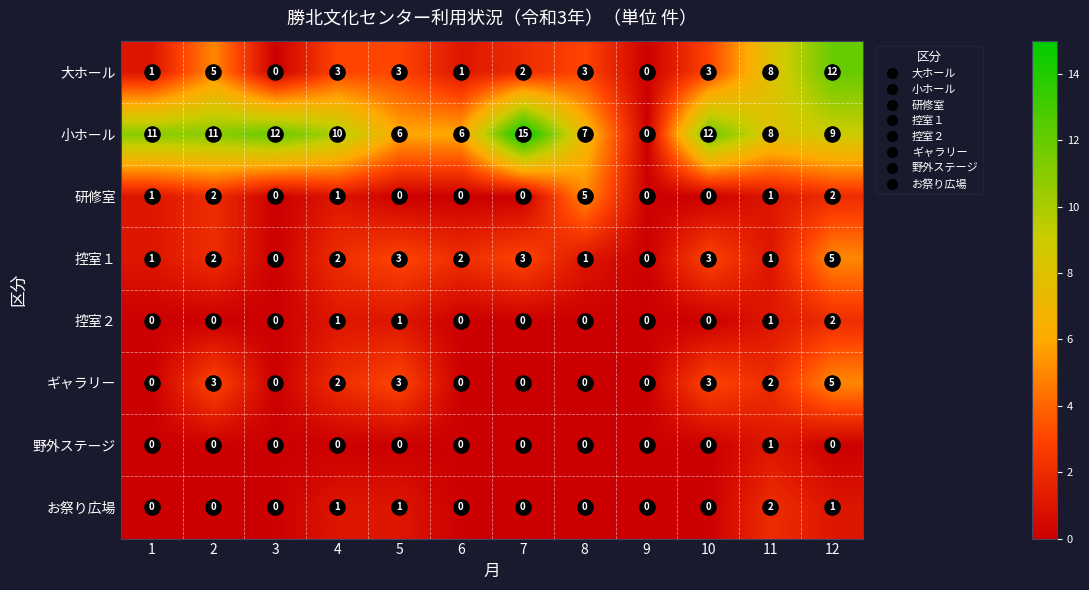

Which series changed the most between 2 and 8?

小ホール